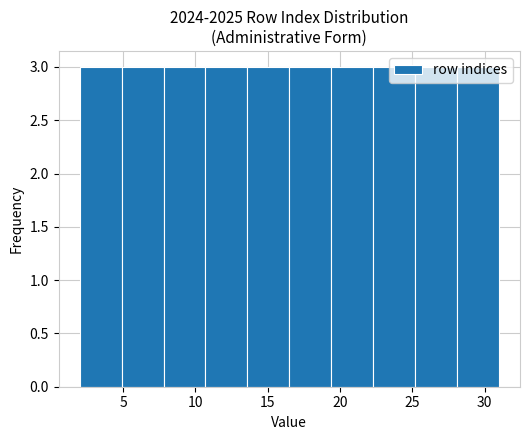

What is the height of the bar covering 25.2 to 28.1 on the x-axis? Neither the bar edges nor the heights are printed on the chart, so give them approximately, as read against the axes.

3